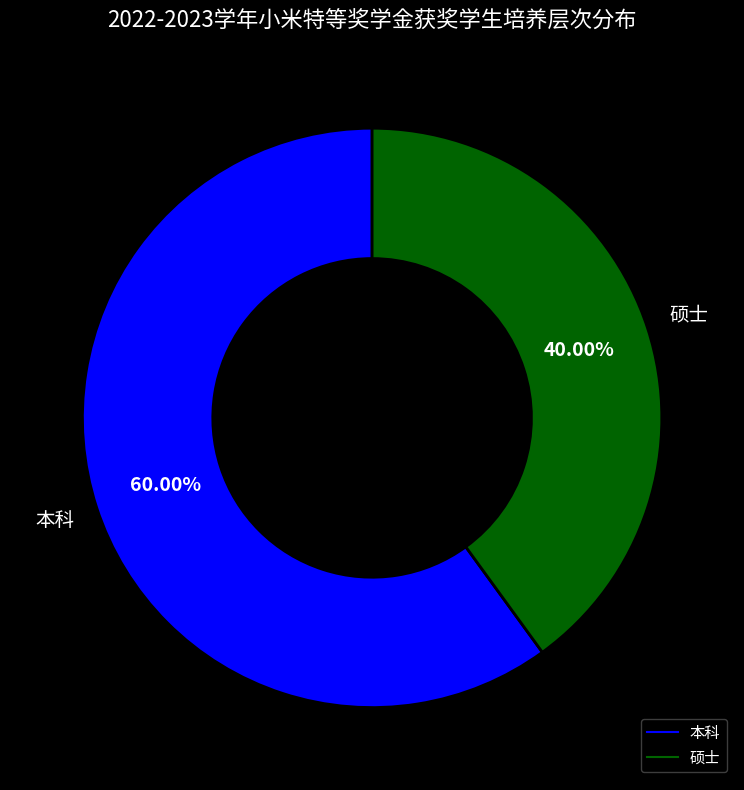

What is the smallest slice in the pie chart?

硕士